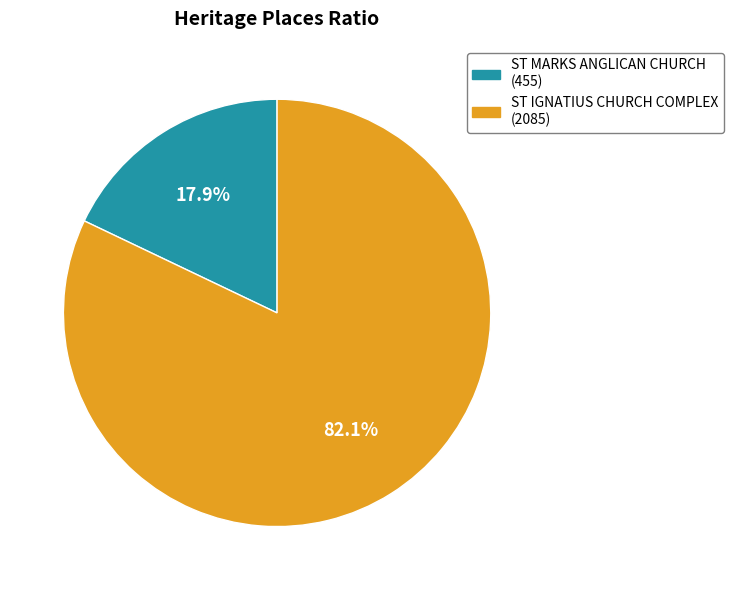

Count the number of slices in the pie.

2